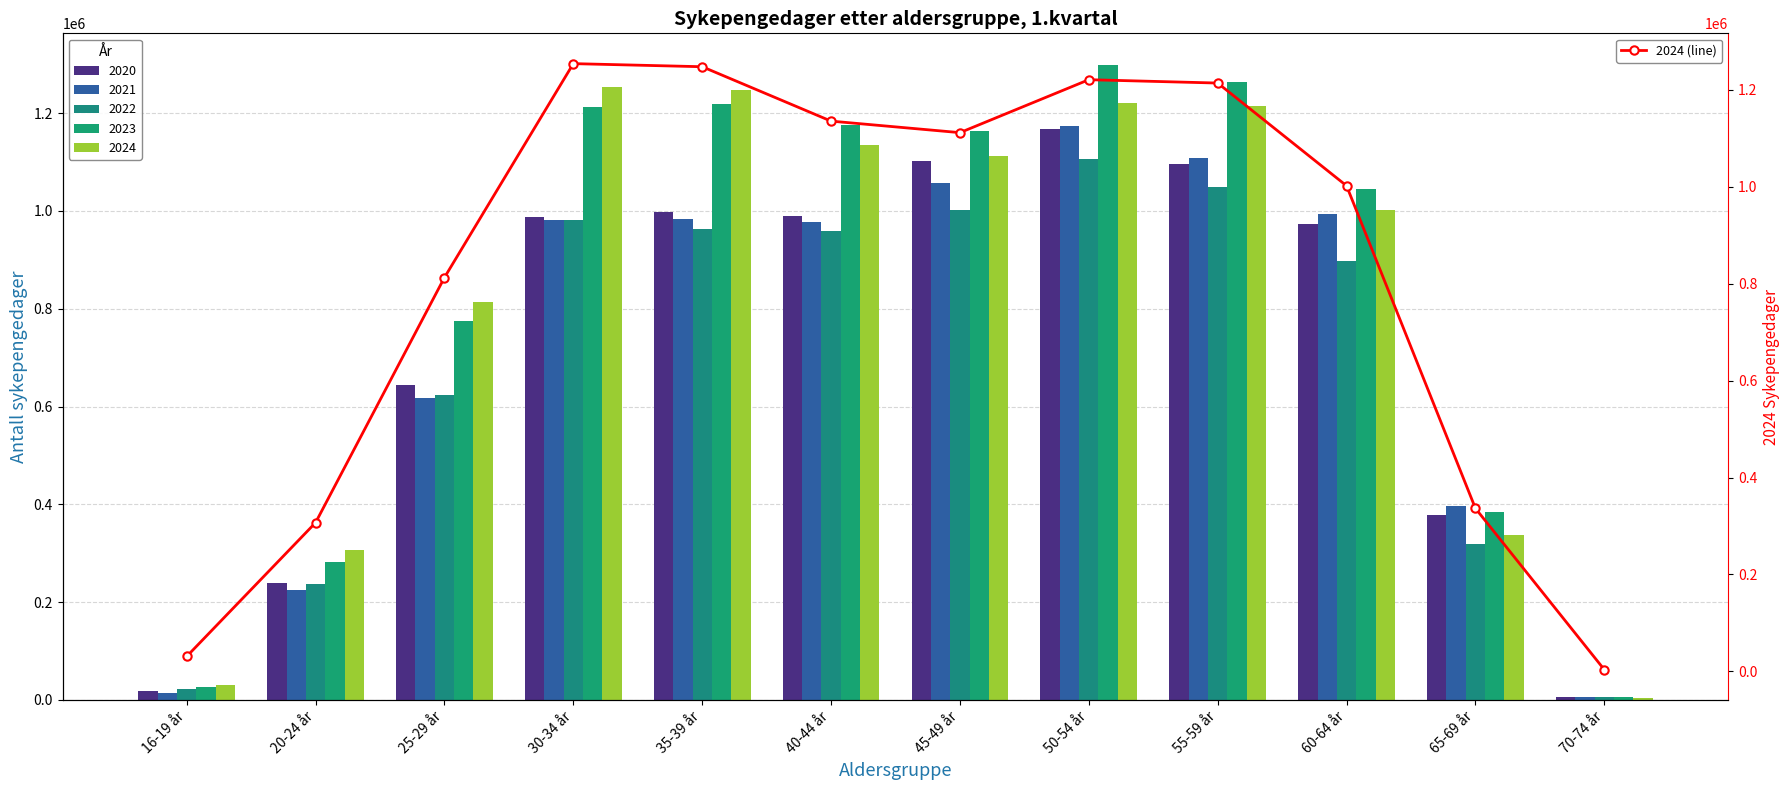

At which category does the chart reach its peak across all series?

30-34 år